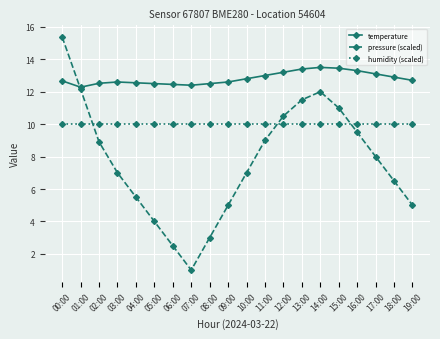

Which series has the widest spread of values?

pressure (scaled)